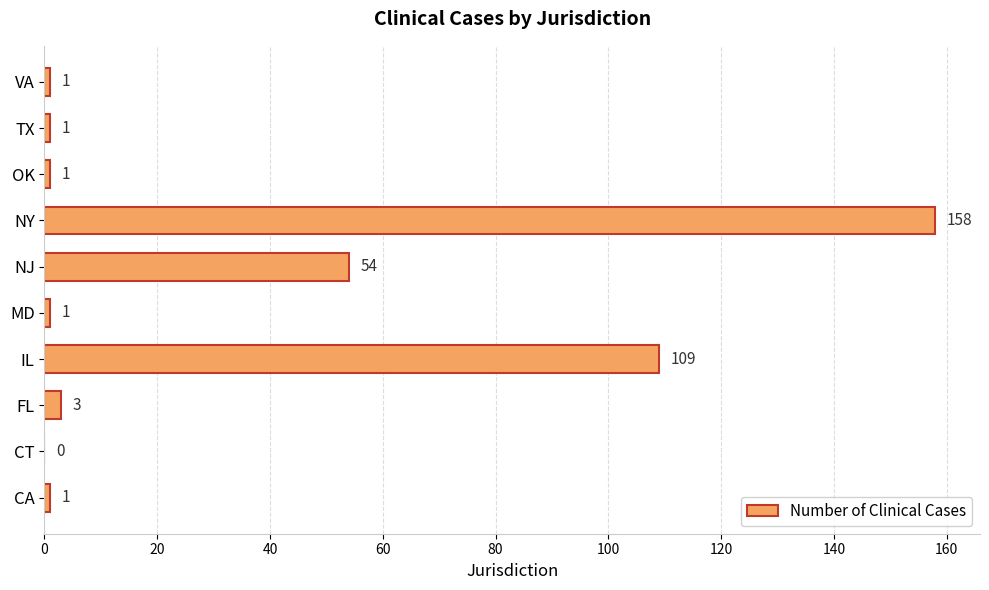

What is the approximate value at NJ?

54